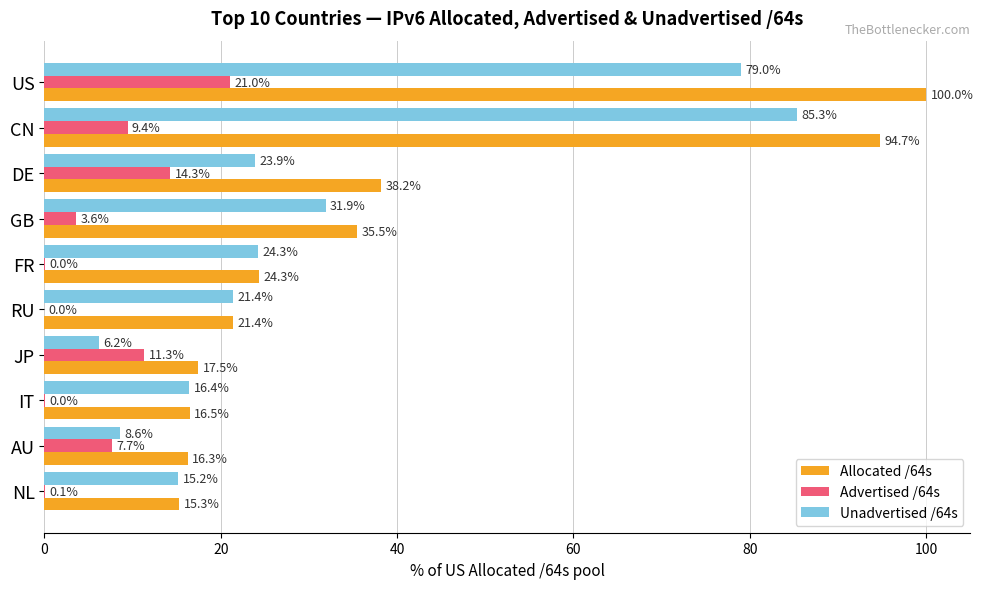

What are all the series names shown in the legend?

Allocated /64s, Advertised /64s, Unadvertised /64s